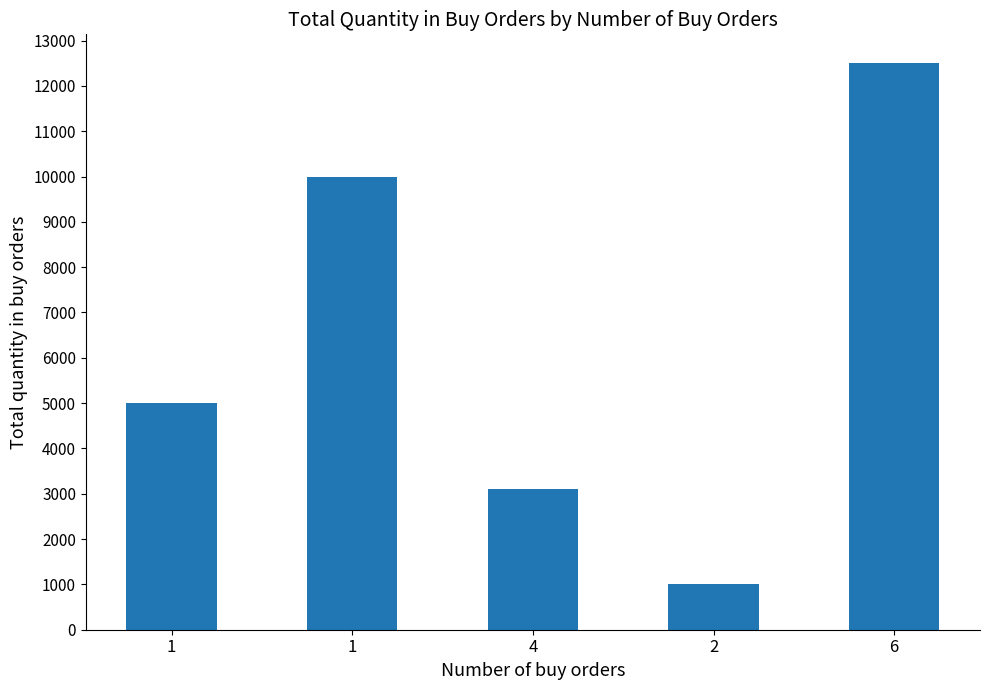

True or false: the data shows 1012 at 2.

True